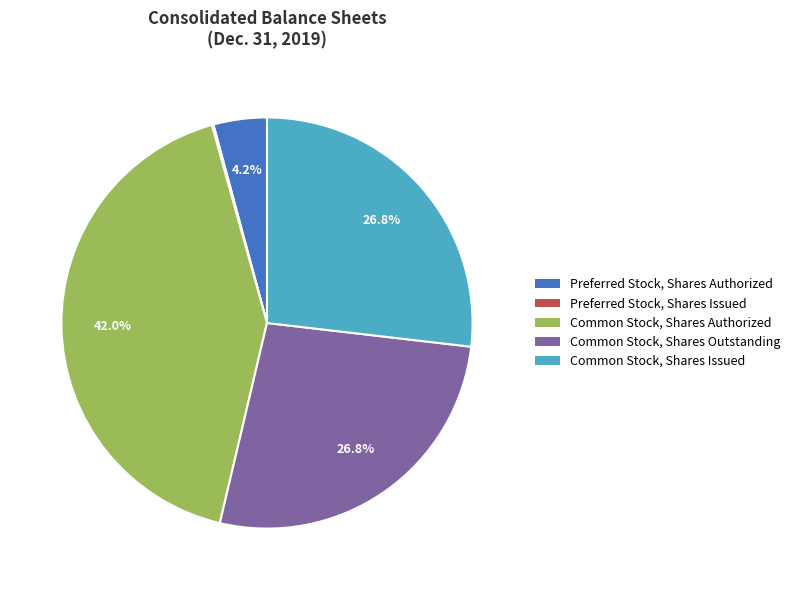

To the nearest percent, what portion does Preferred Stock, Shares Authorized represent?

4%